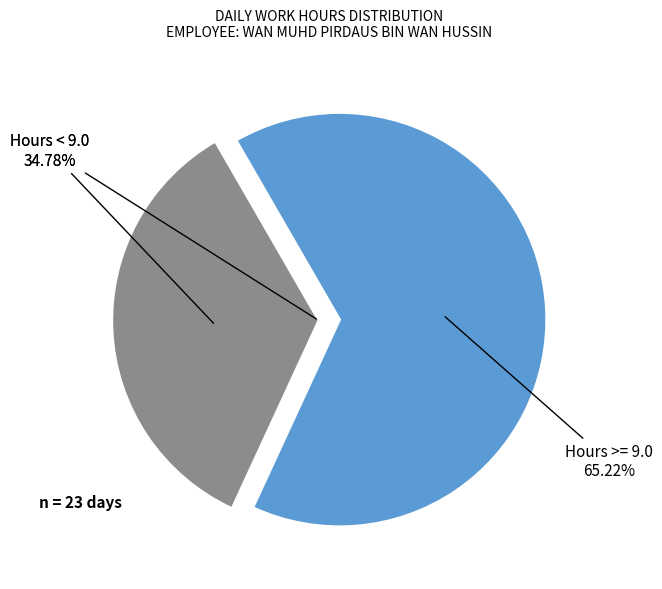

True or false: Wed accounts for 17% of the total.

False